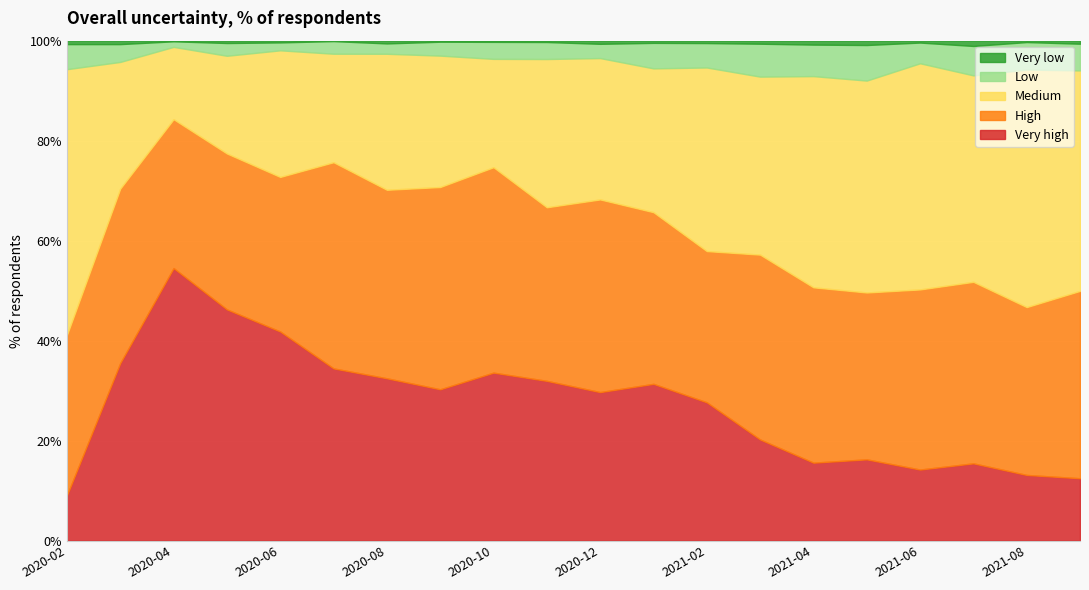

What is the lowest value of the Very high series?

9.1